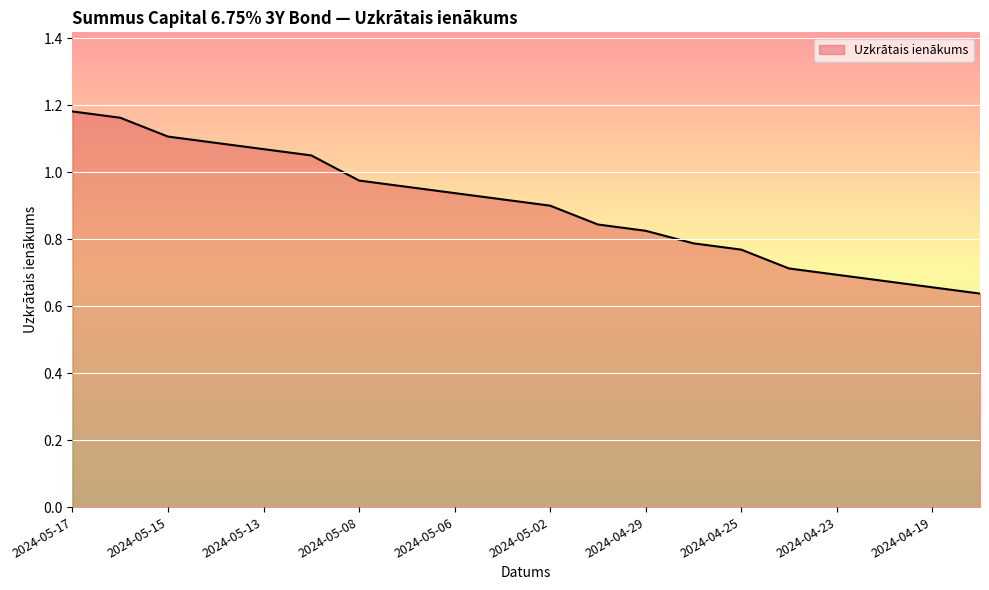

What is the difference between the maximum and minimum values?

0.5